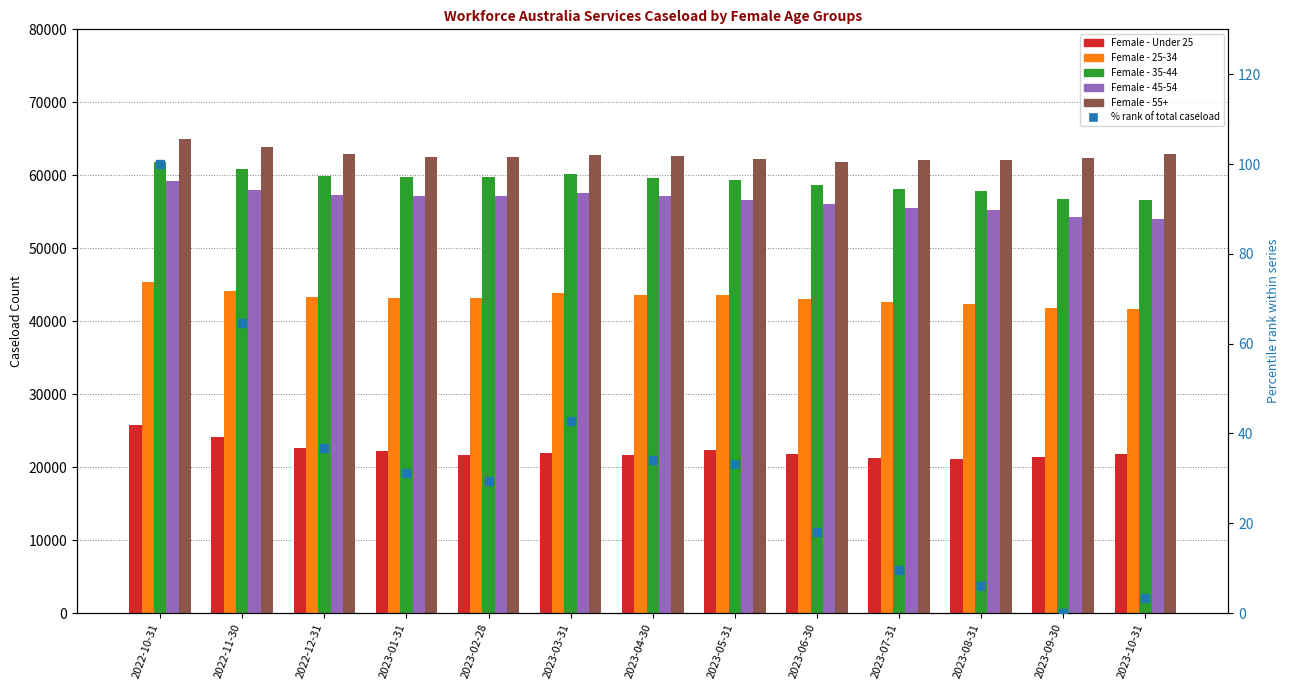

True or false: Female - 55+ has a value of 62570.0 at 2023-02-28.

True